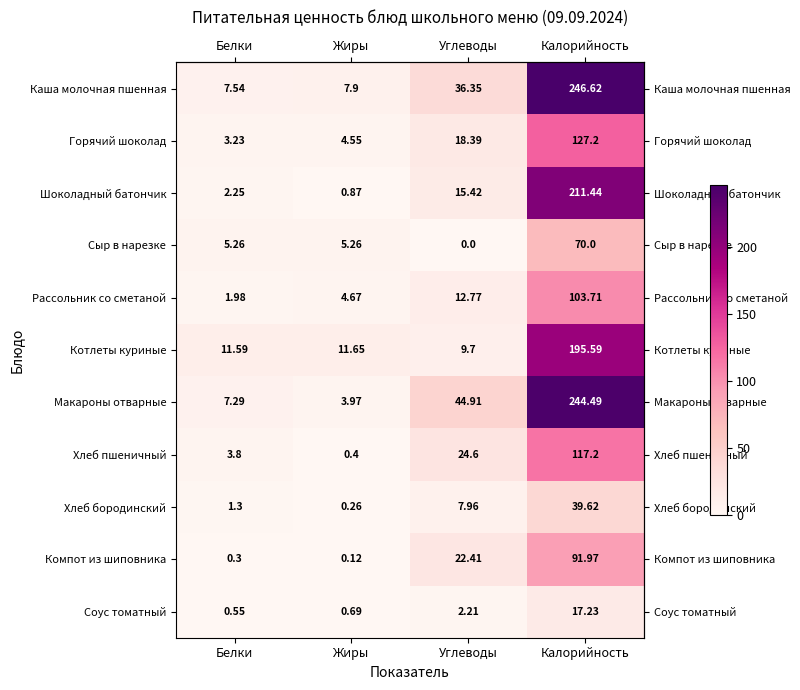

What is the total value across all series at Жиры?

40.3